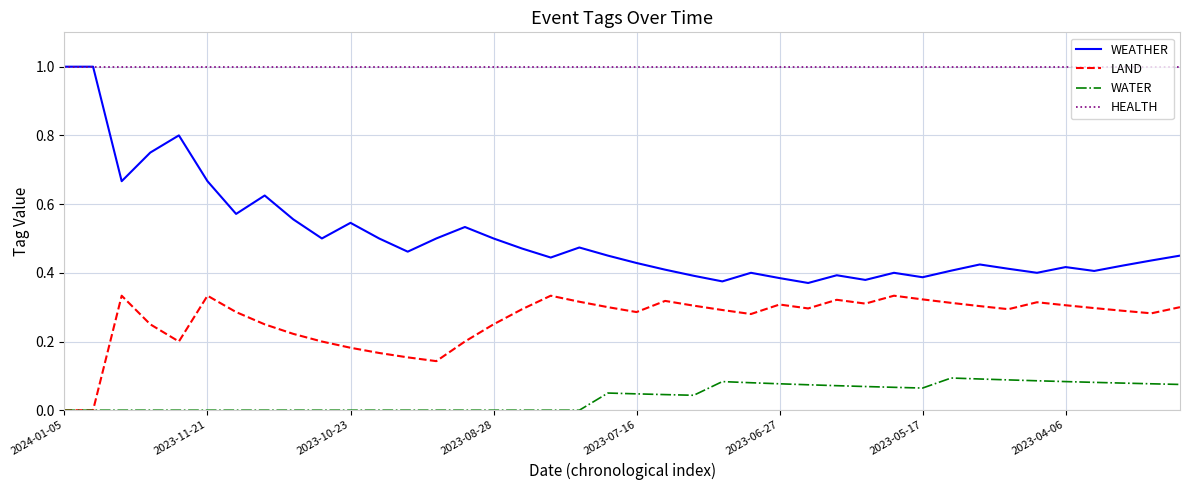

True or false: WEATHER and LAND intersect in this chart.

False